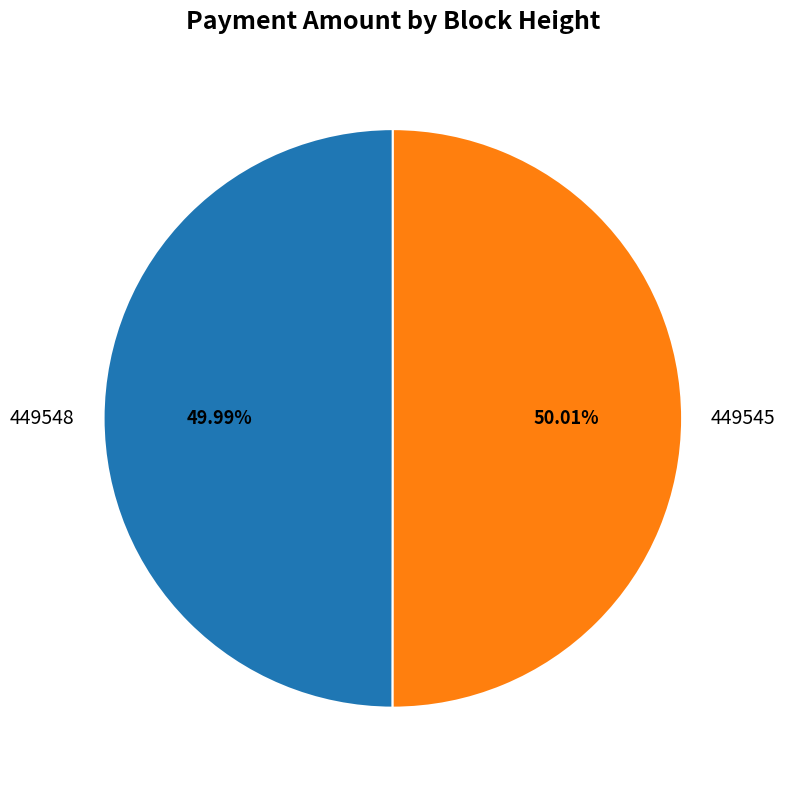

Count the number of slices in the pie.

2